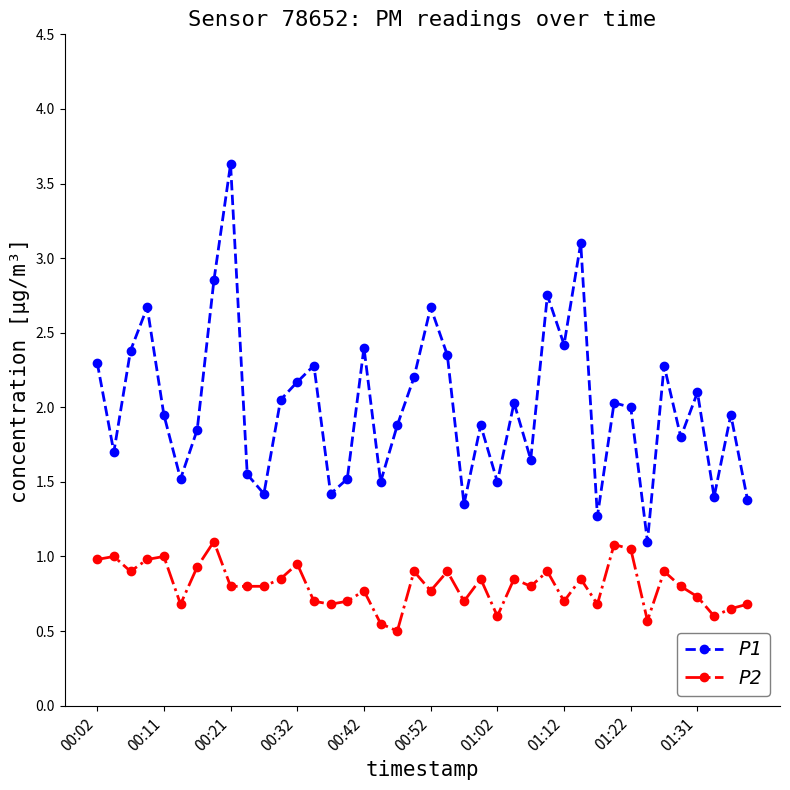

Which series has the largest total across all categories?

P1